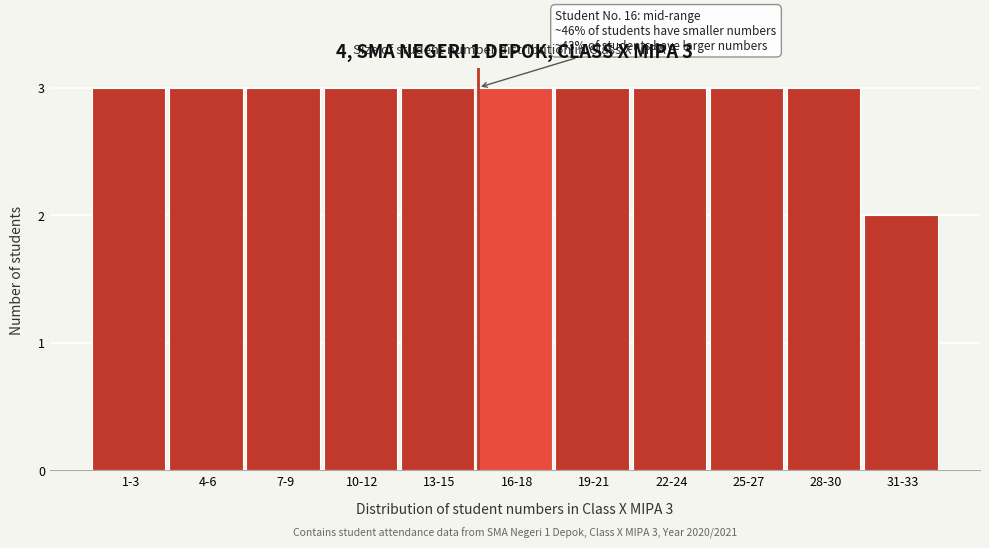

Reading left to right, extract all data points from this chart.

3	3	3	3	3	3	3	3	3	3	2